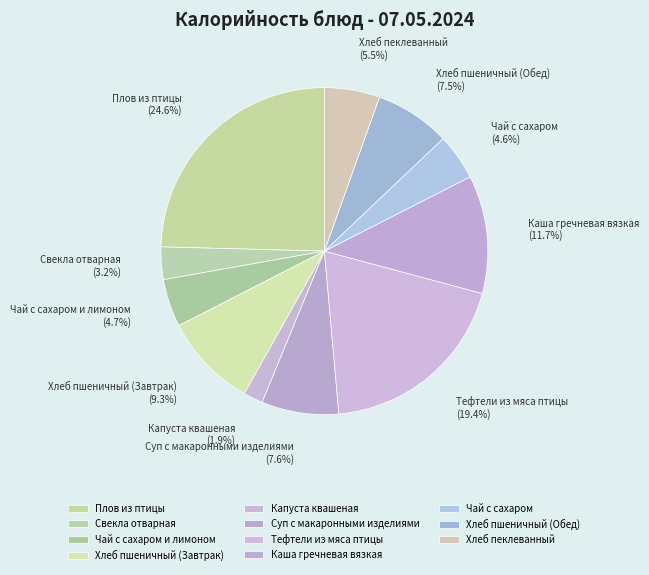

Which category has the biggest portion of the pie?

Плов из птицы